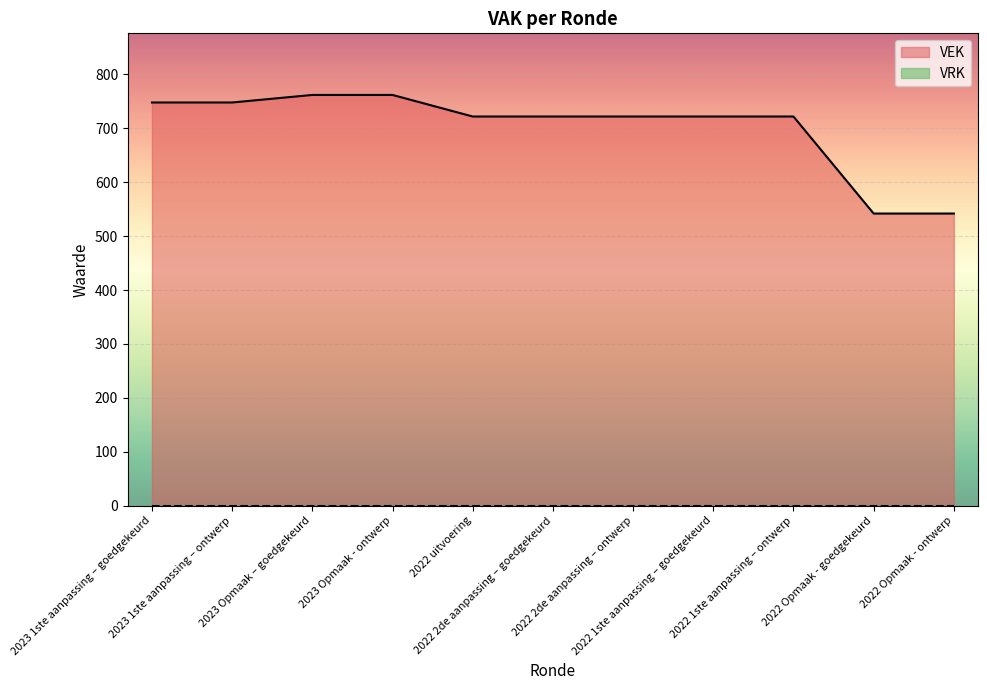

Which category has the highest value across all series?

2023 Opmaak – goedgekeurd